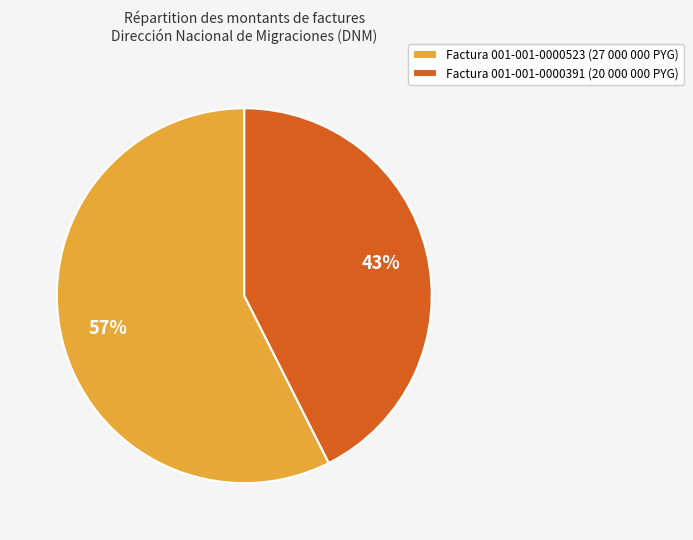

True or false: Factura 001-001-0000391 (20 000 000 PYG) accounts for 43% of the total.

True